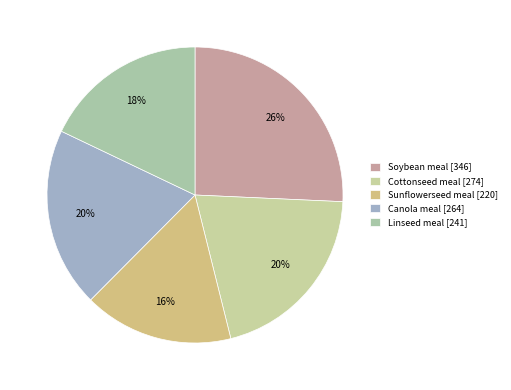

To the nearest percent, what is the difference between the Linseed meal and Canola meal slice percentages?

2%